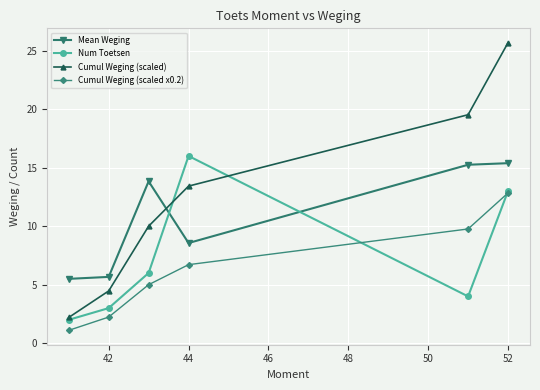

How many interior local valleys does the Num Toetsen series have?

1